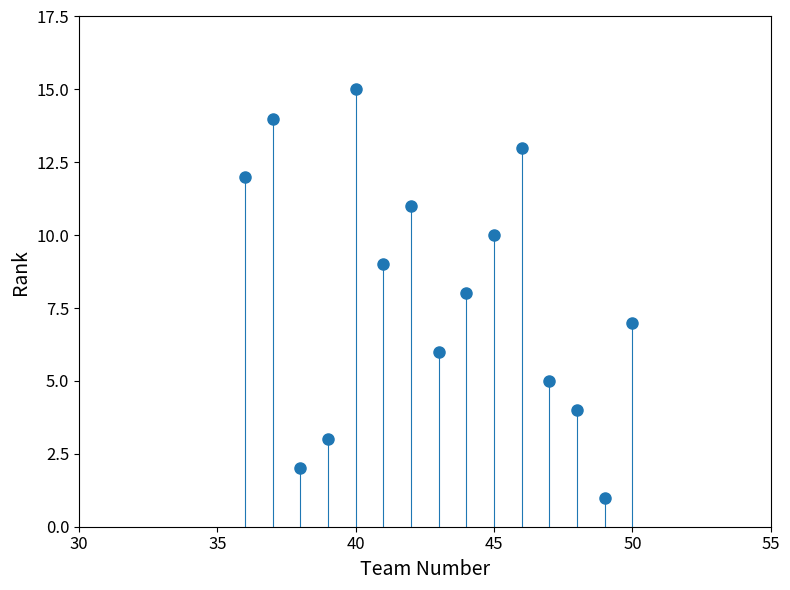

What is the range of Y values (max minus min)?

14